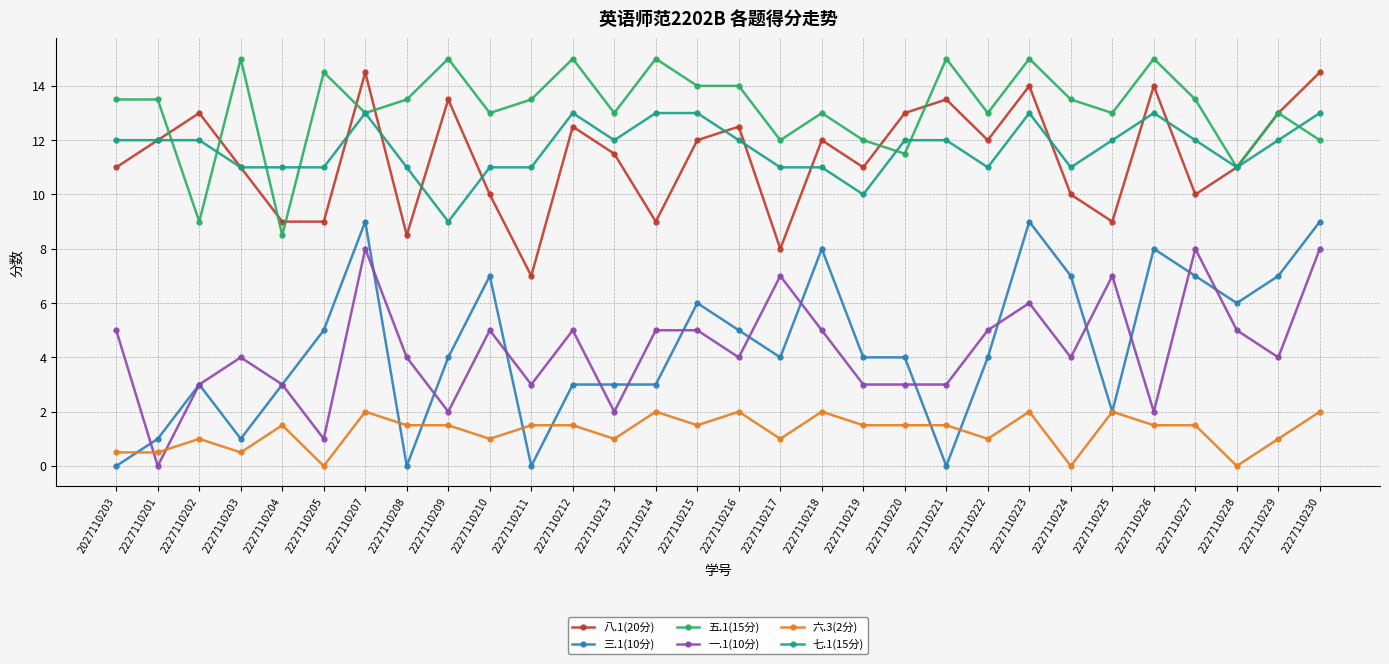

Rank the series by their maximum value, from highest to lowest.

五.1(15分), 八.1(20分), 七.1(15分), 三.1(10分), 一.1(10分), 六.3(2分)